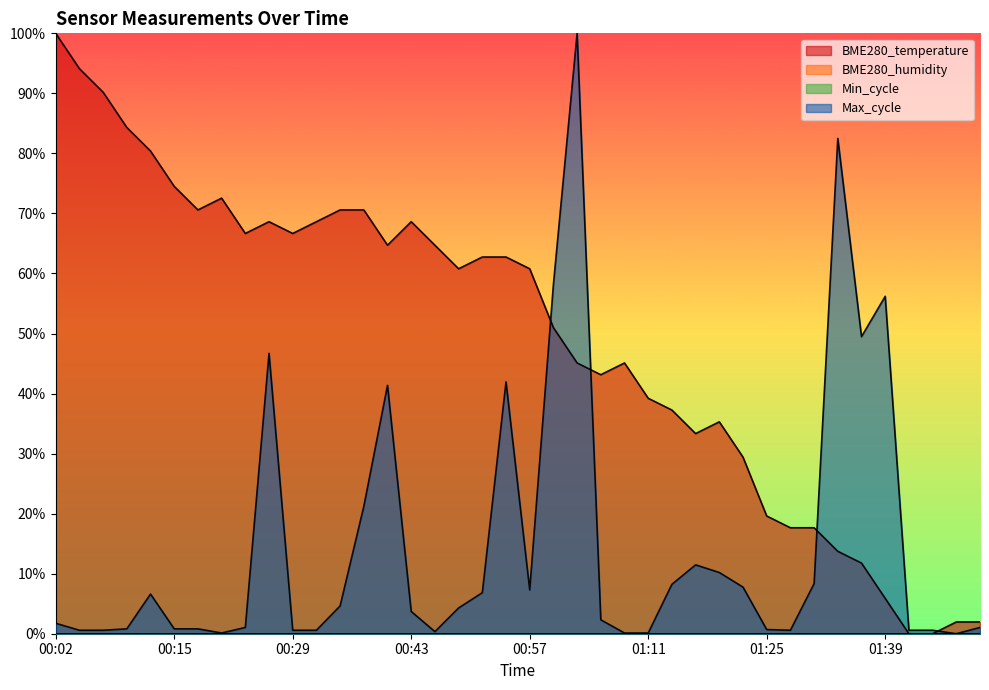

True or false: Max_cycle has a value of 0.0 at 00:02.

False